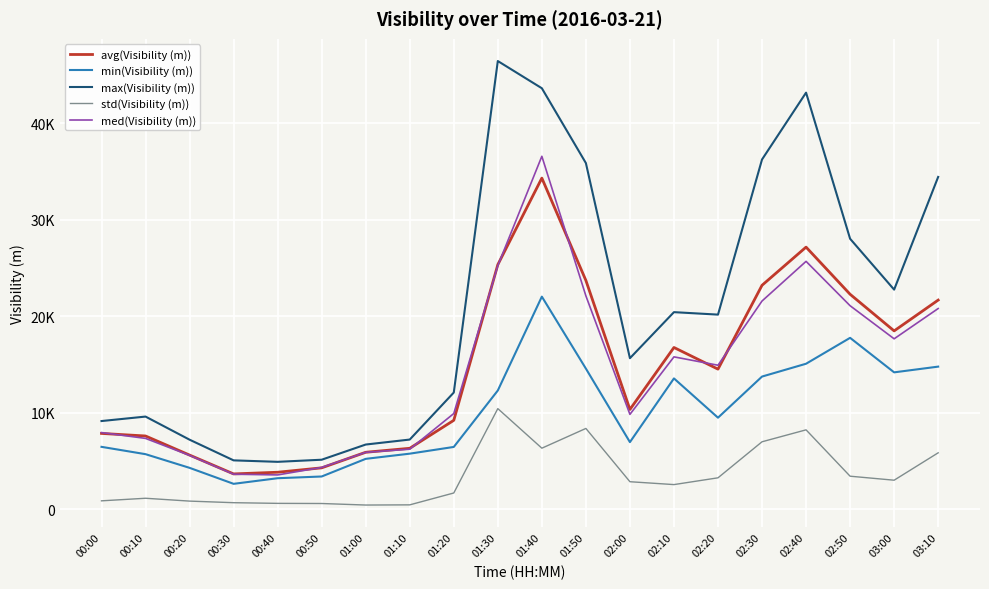

What are all the series names shown in the legend?

avg(Visibility (m)), min(Visibility (m)), max(Visibility (m)), std(Visibility (m)), med(Visibility (m))